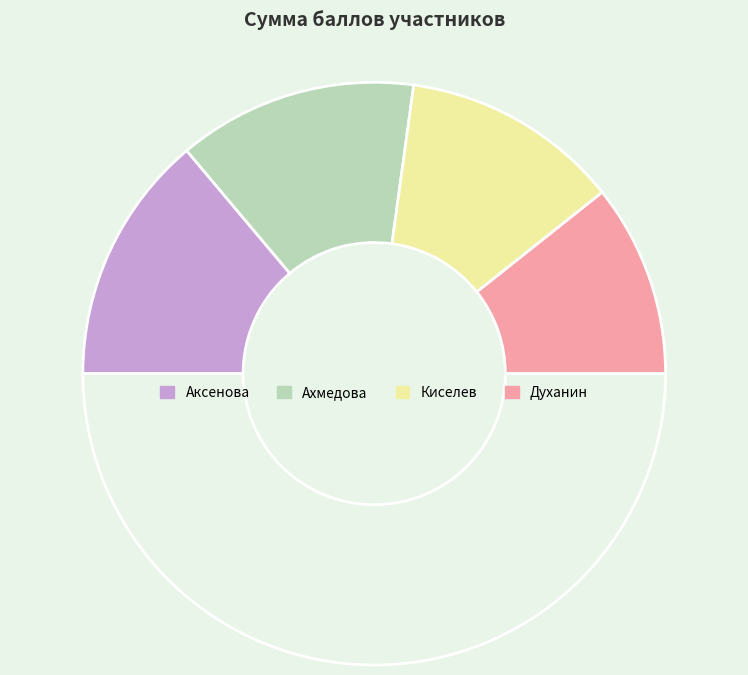

Does any single category account for the majority?

No